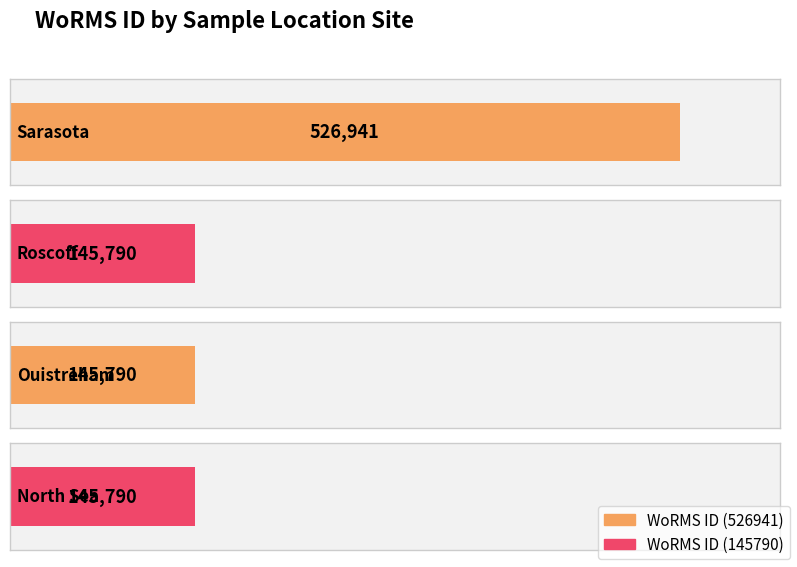

What is the change in value from Sarasota to Ouistreham?

-381151